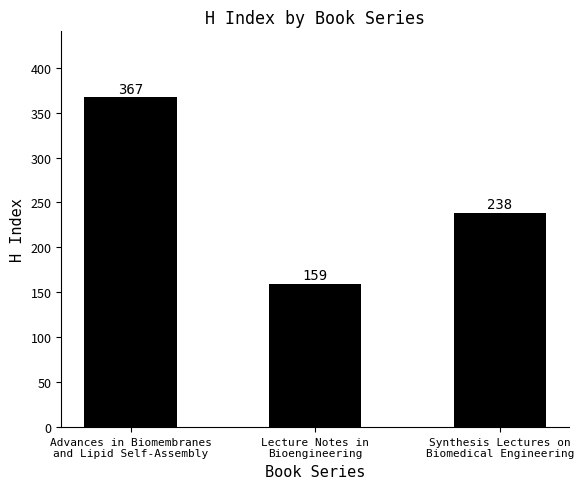

What is the difference between the maximum and minimum values?

208